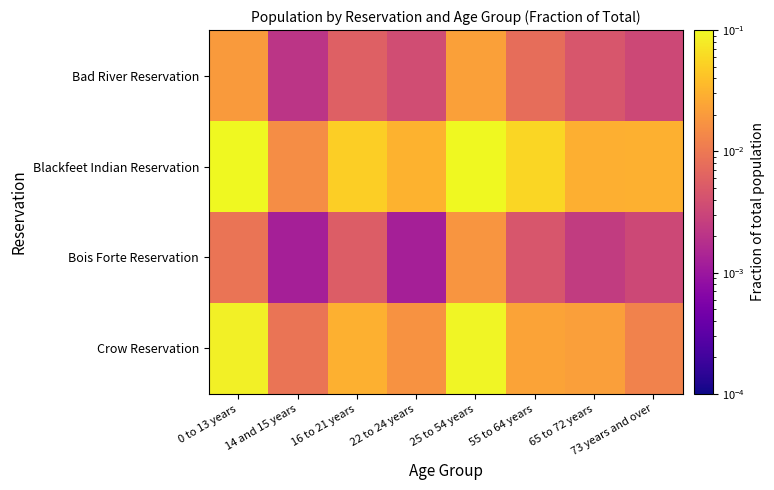

At 22 to 24 years, list the series in order from largest to smallest.

Blackfeet Indian Reservation, Crow Reservation, Bad River Reservation, Bois Forte Reservation